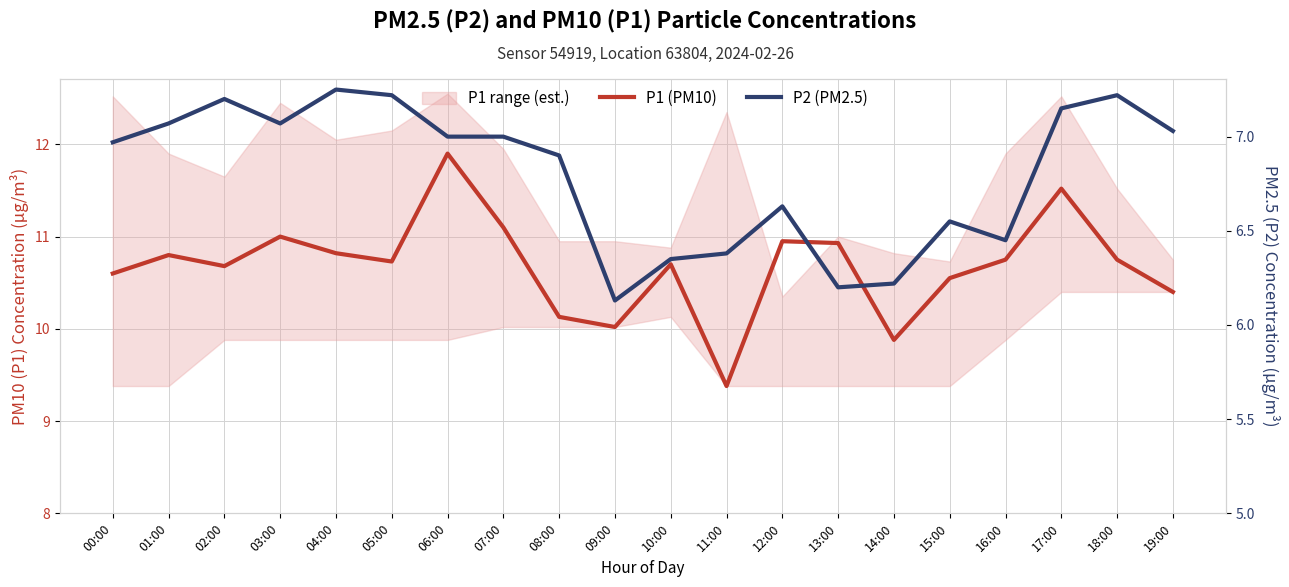

What is the total value across all series at 09:00?

16.1